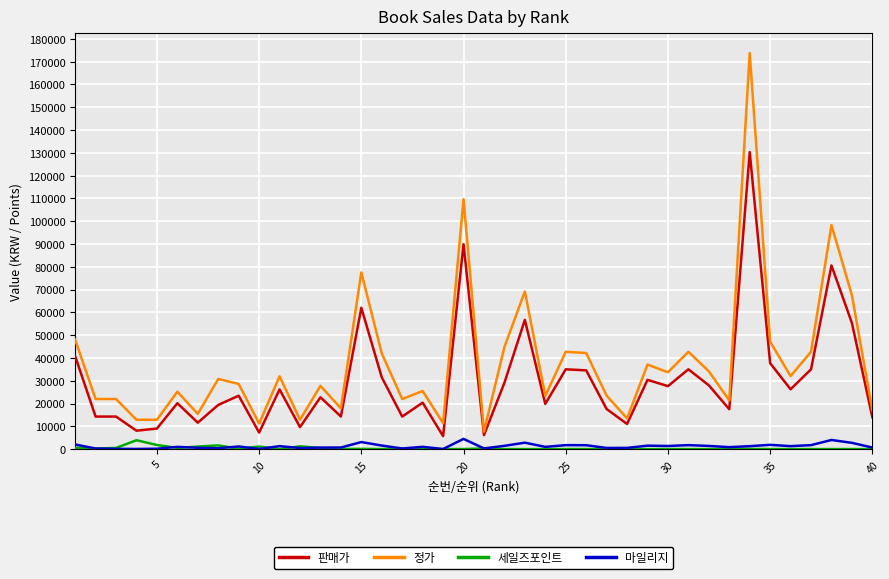

What is the greatest value displayed?

173790